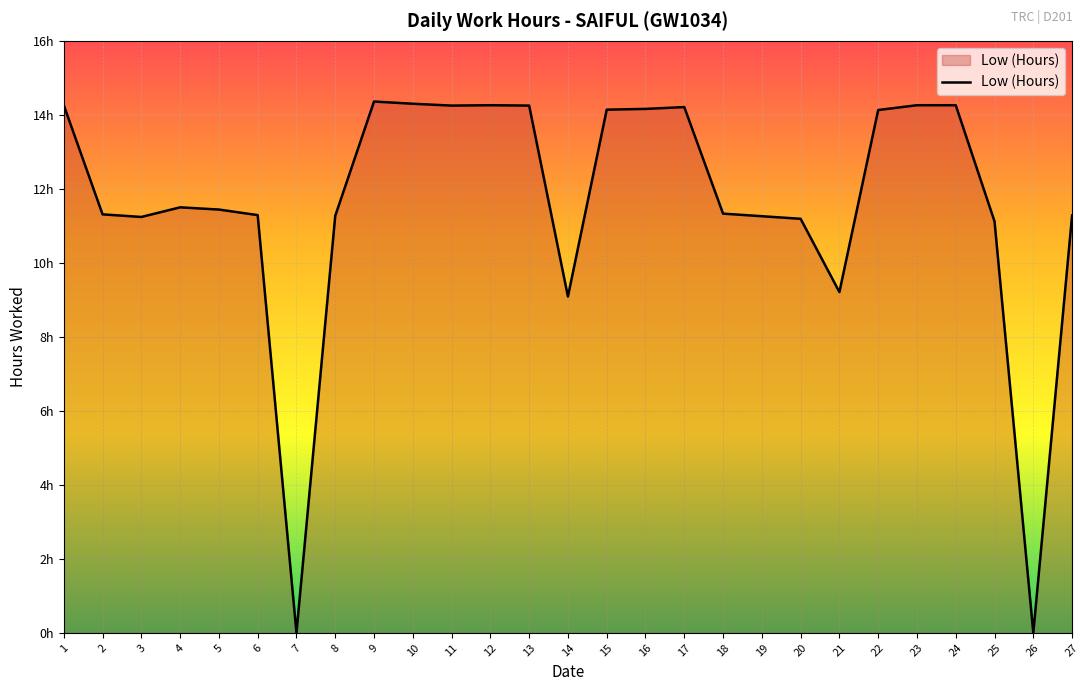

Does the chart display data point markers on the line(s)?

No